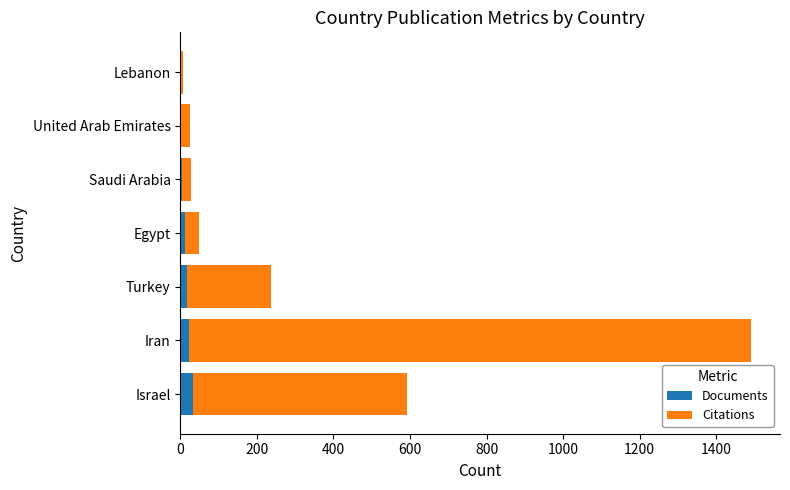

At which category is the sum across all series the highest?

Iran